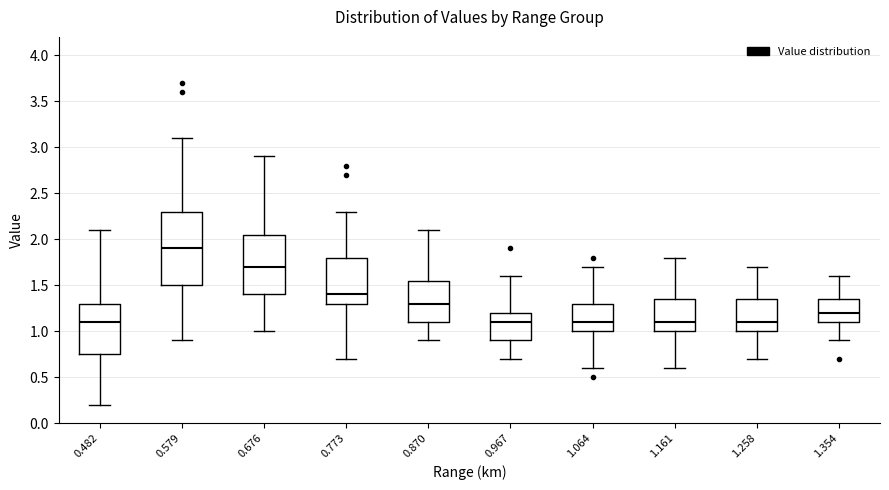

Where does the lower whisker of the box at x = 0.870 end on the y-axis? The values are not printed on the chart, so give them approximately, as read against the axis.

0.90